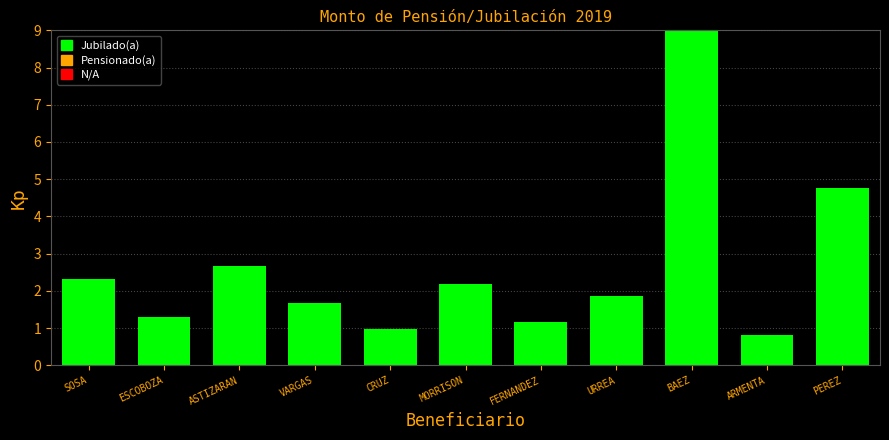

What is the label of the 4th bar from the left?

VARGAS